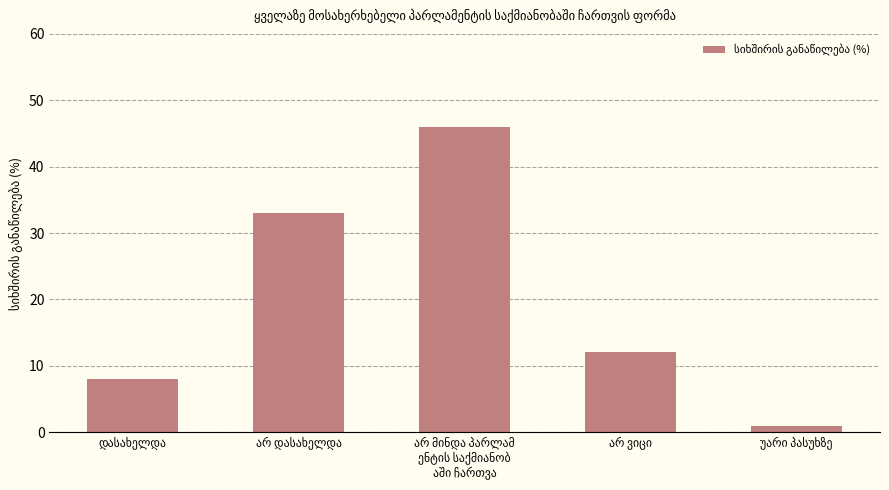

What is the difference between the maximum and minimum values?

45